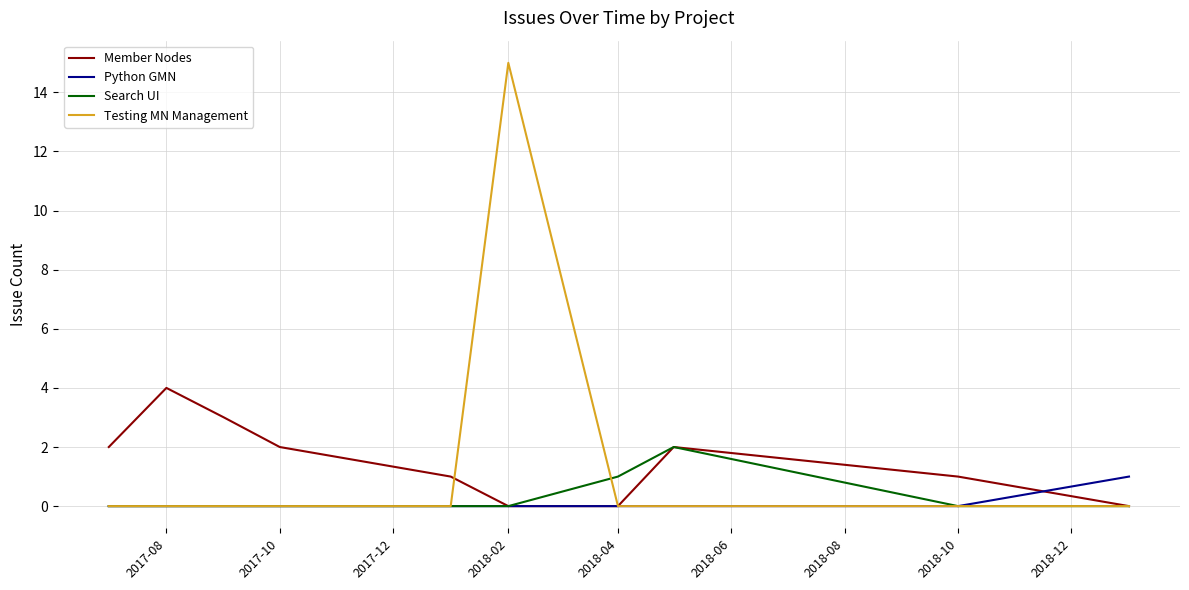

Rank the series by their maximum value, from lowest to highest.

Python GMN, Search UI, Member Nodes, Testing MN Management